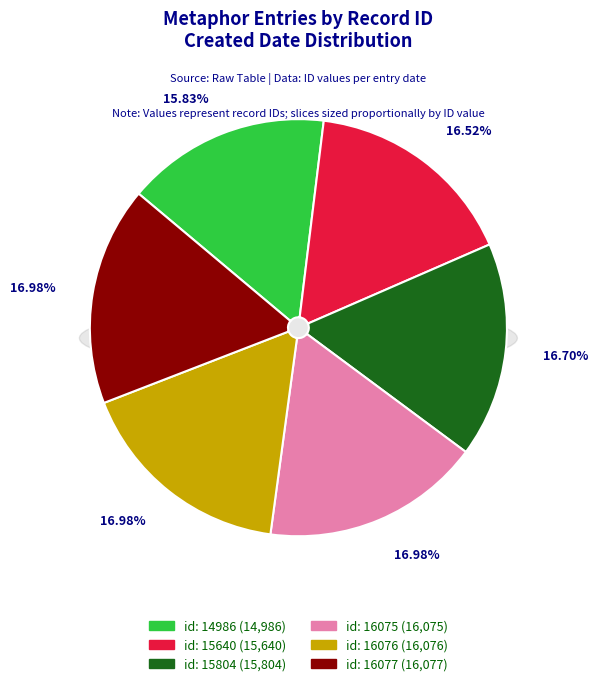

What is the smallest slice in the pie chart?

2006-01-18 (id: 14986)